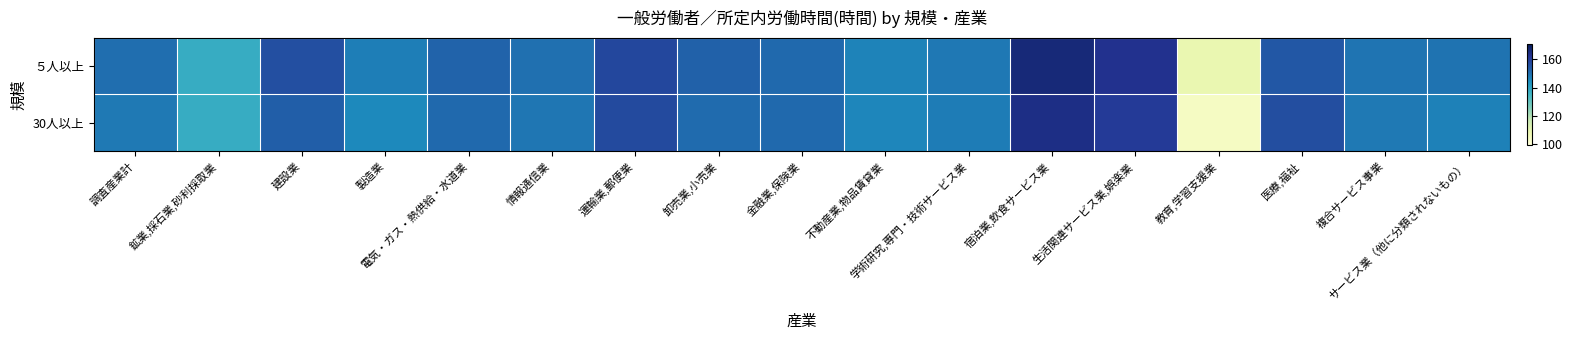

At how many categories does at least one series exceed 157?

3